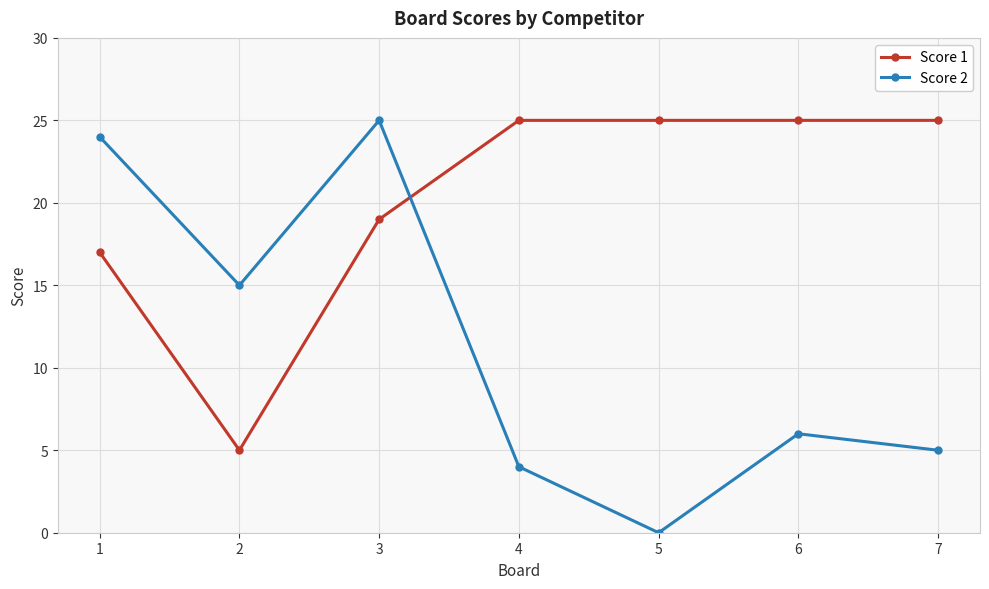

Between which two adjacent categories do Score 2 and Score 1 first intersect?

3 and 4